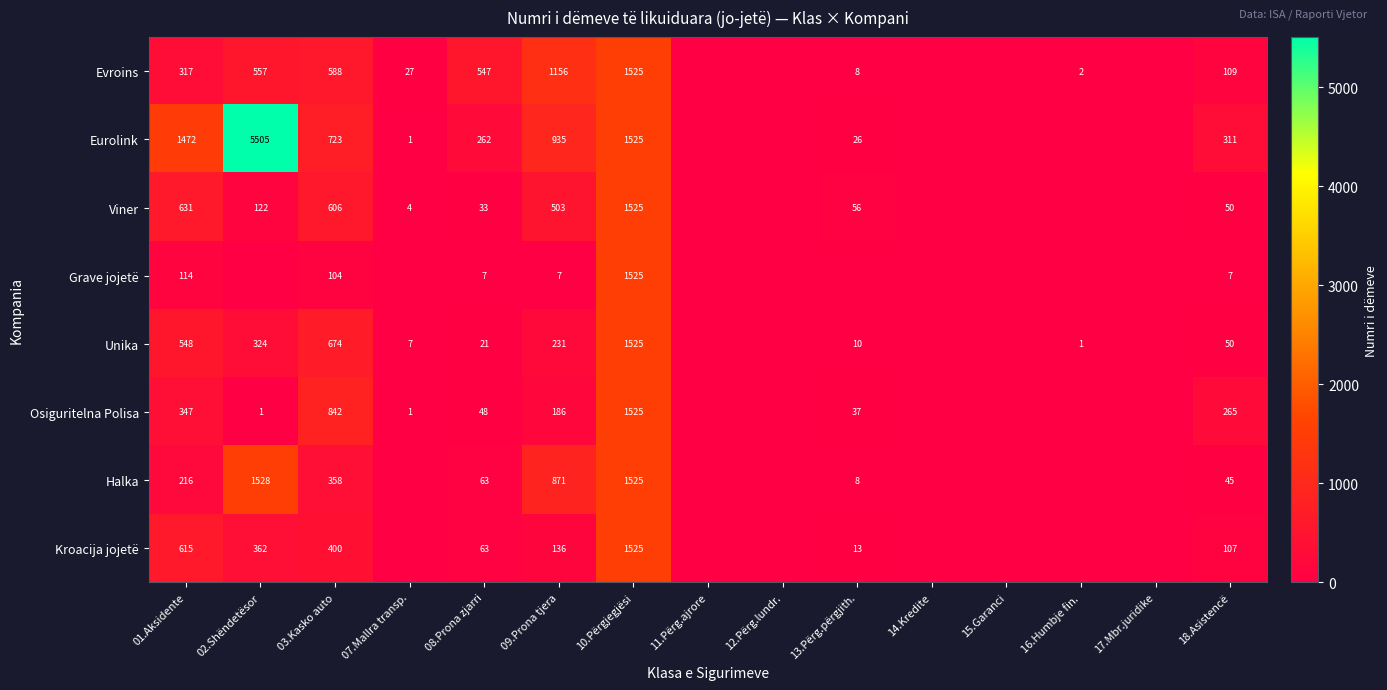

Is the value of Osiguritelna Polisa at 03.Kasko auto greater than the value of Kroacija jojetë at 13.Përg.përgjith.?

Yes